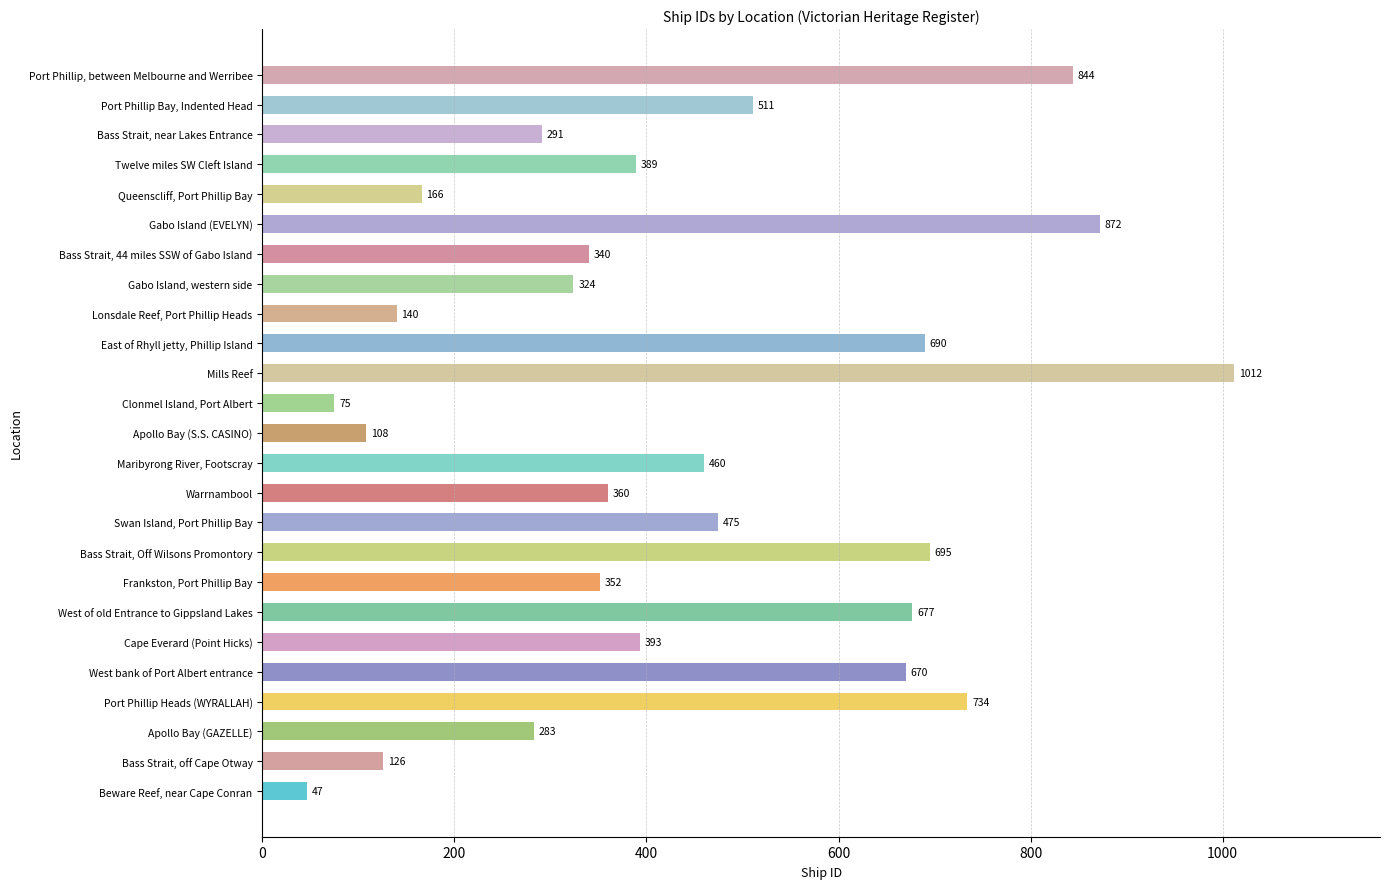

Is it true that the value at Gabo Island, western side is 324?

True